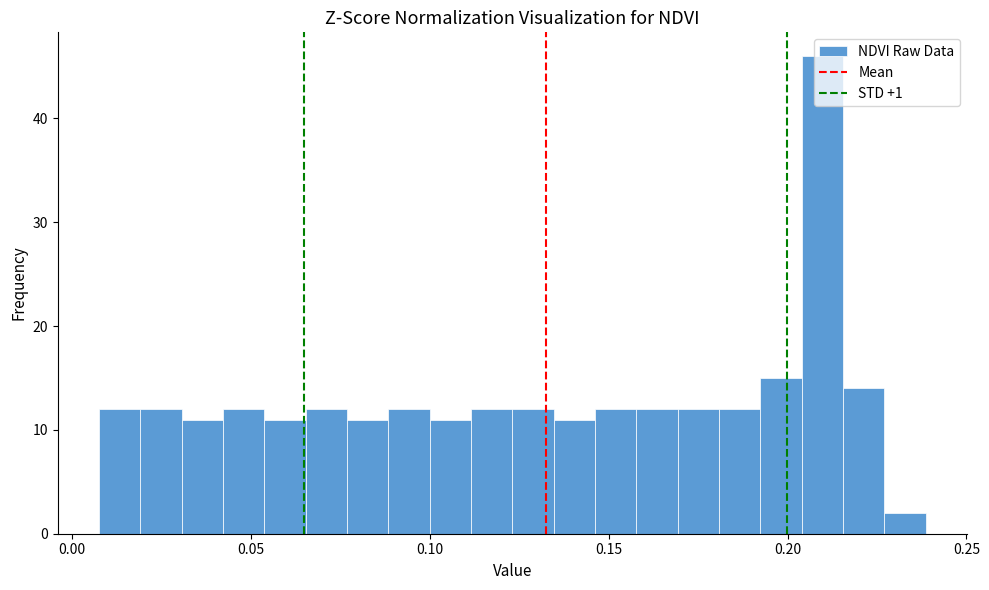

Read against the x-axis, roughly where is the centre of the tallest bar?

0.210